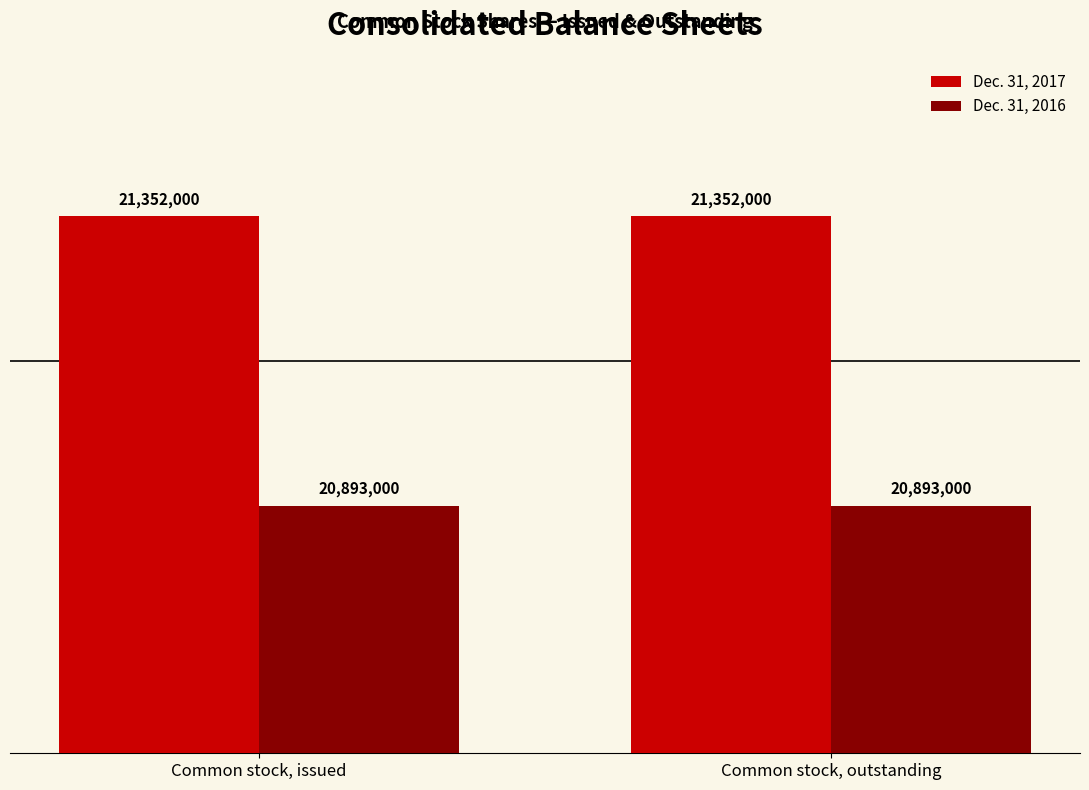

What position from the left is Common stock, outstanding?

2